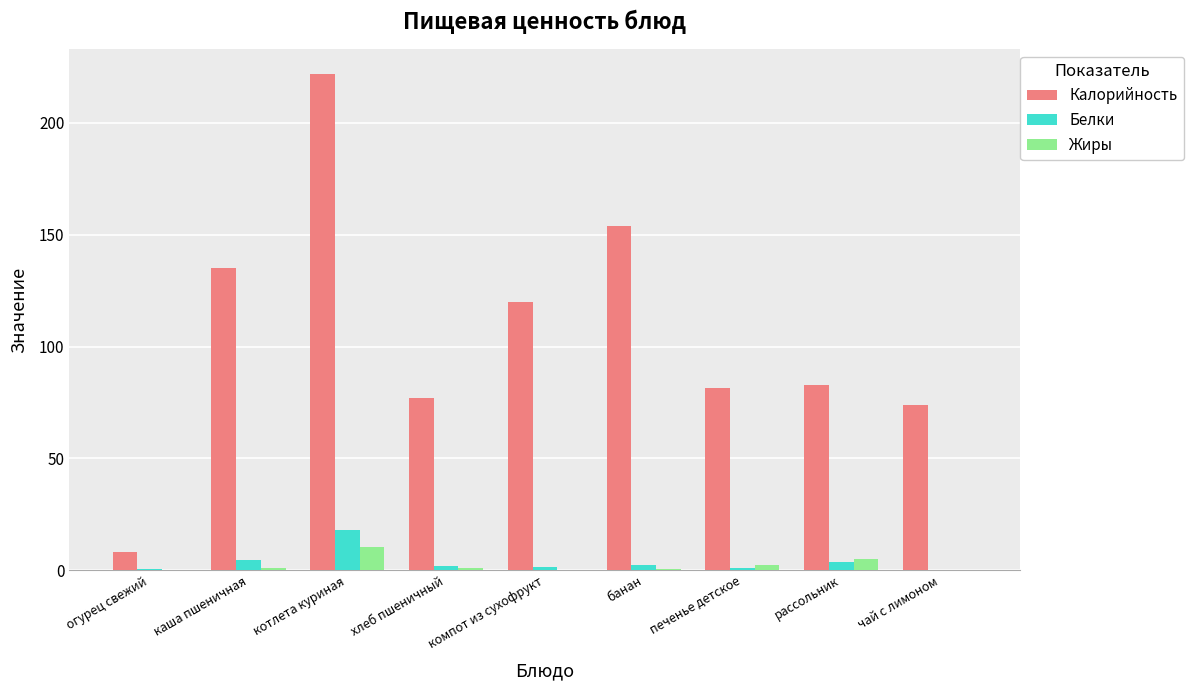

What is the sum of all Белки values?

34.0